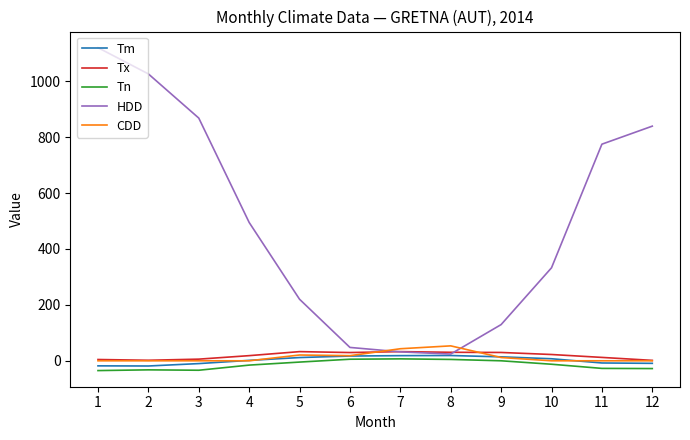

What is the difference between the CDD values at 4 and 7?

43.1